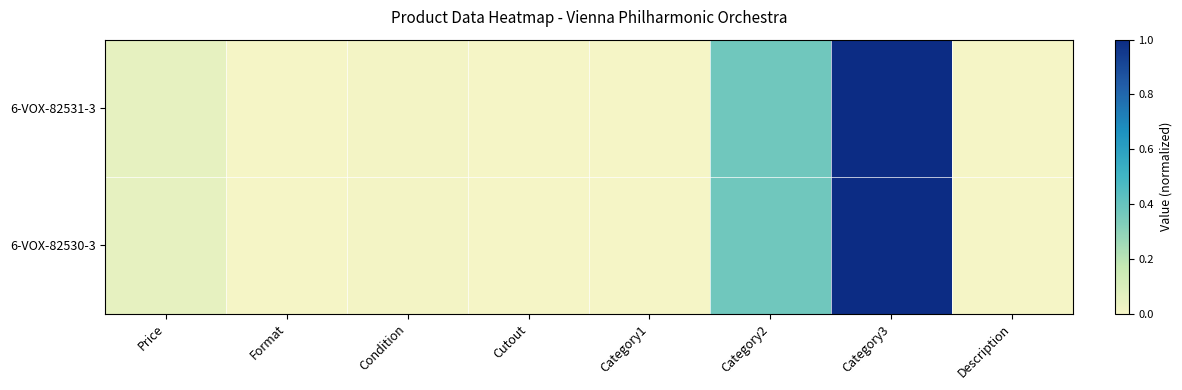

Count the number of categories in the chart.

8